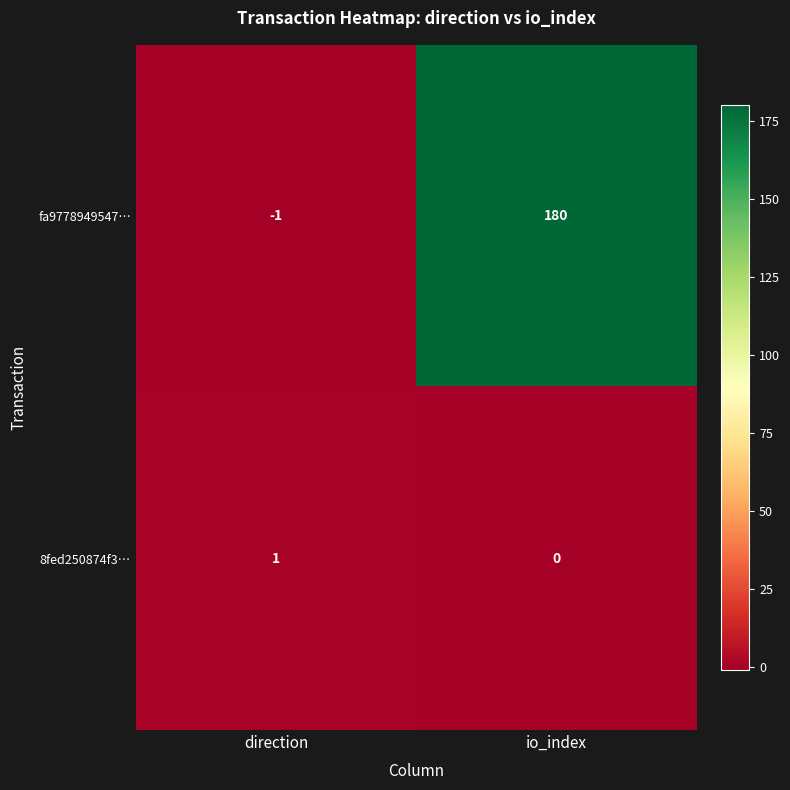

Reading right to left, list all the values displayed in this chart.

fa9778949547…: io_index=180	direction=-1
8fed250874f3…: io_index=0	direction=1